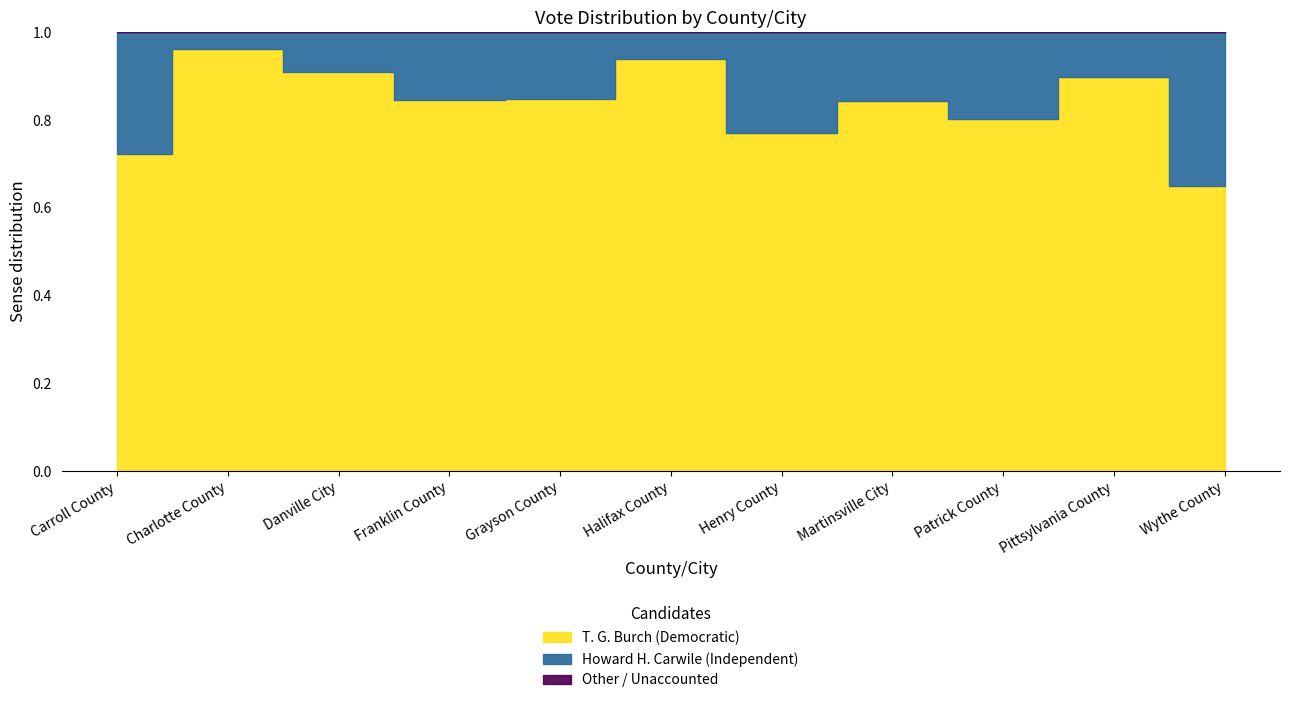

Which series changed the most between Charlotte County and Wythe County?

Howard H. Carwile (Independent)